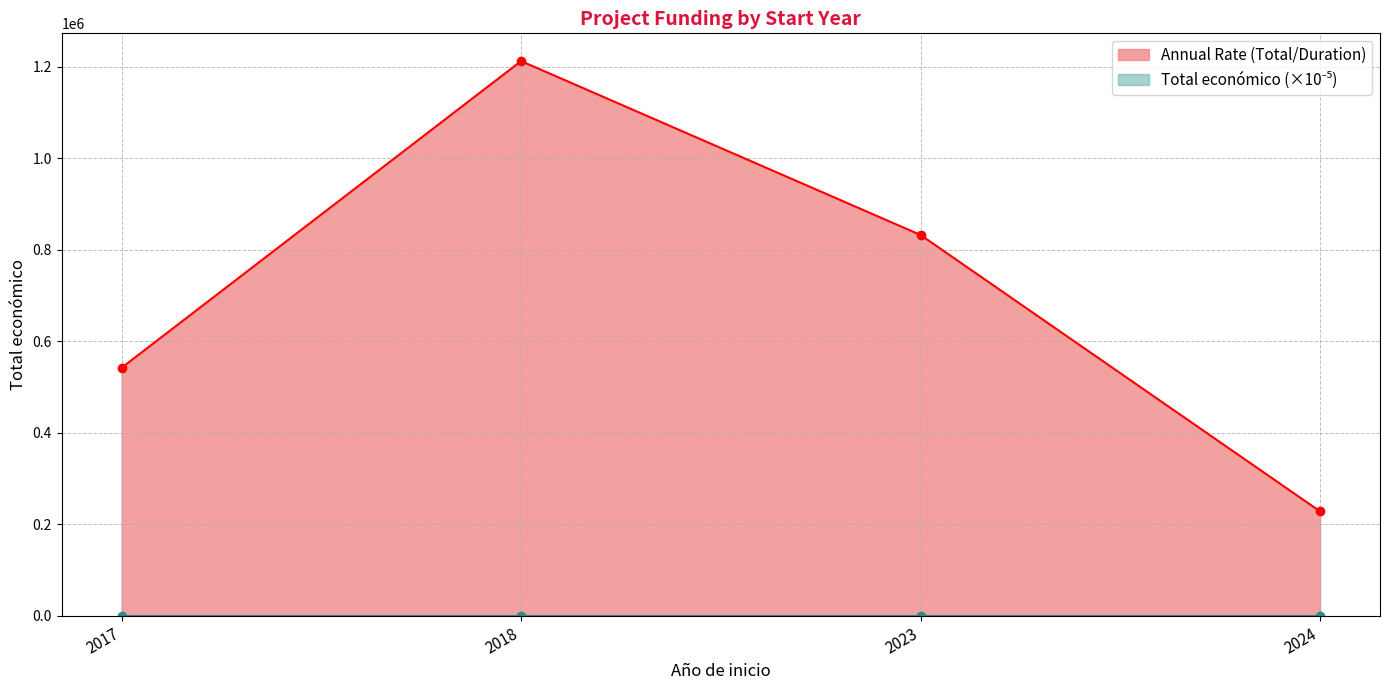

What is the sum of all Annual Rate (Total/Duration) values?

2815161.7